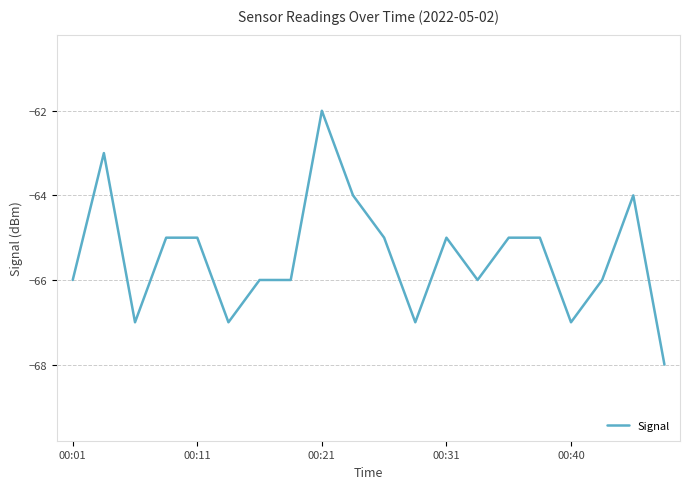

What is the greatest value displayed?

-62